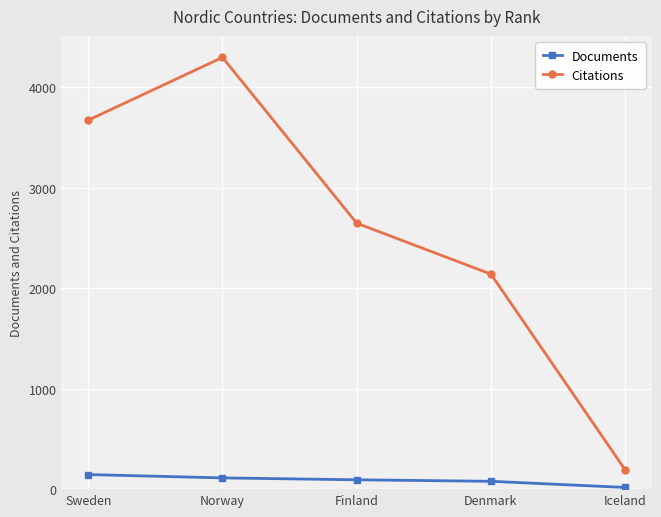

How many interior local peaks does the Citations series have?

1